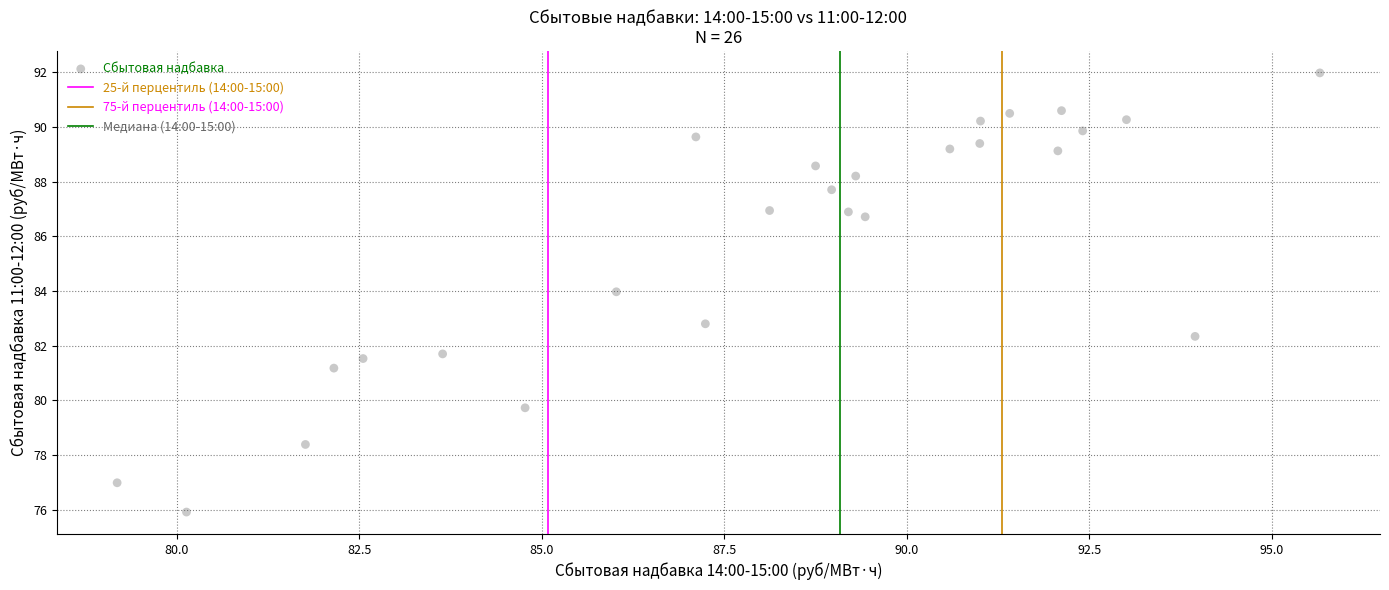

What is the range of X values (max minus min)?

16.5